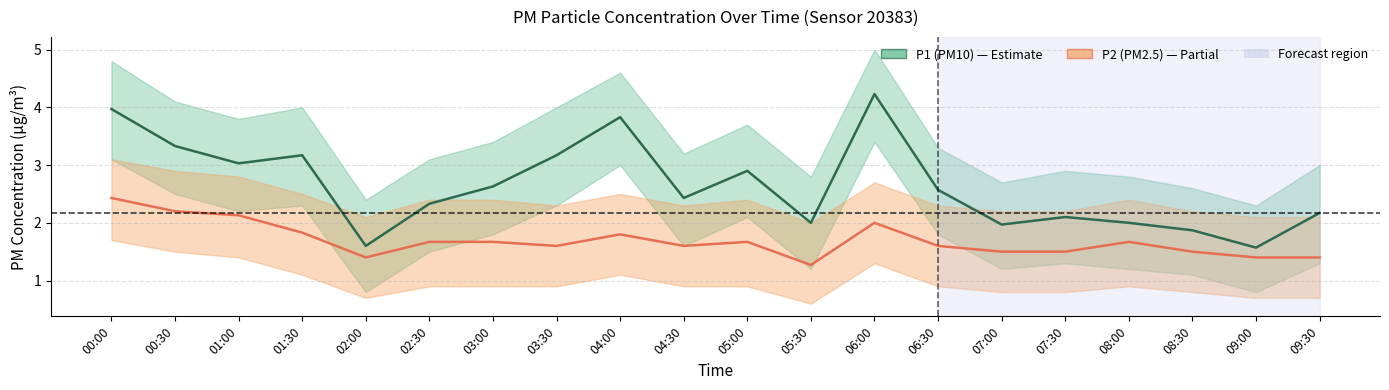

What is the difference between the second highest and second lowest values in the P2 (PM2.5) series?

0.8